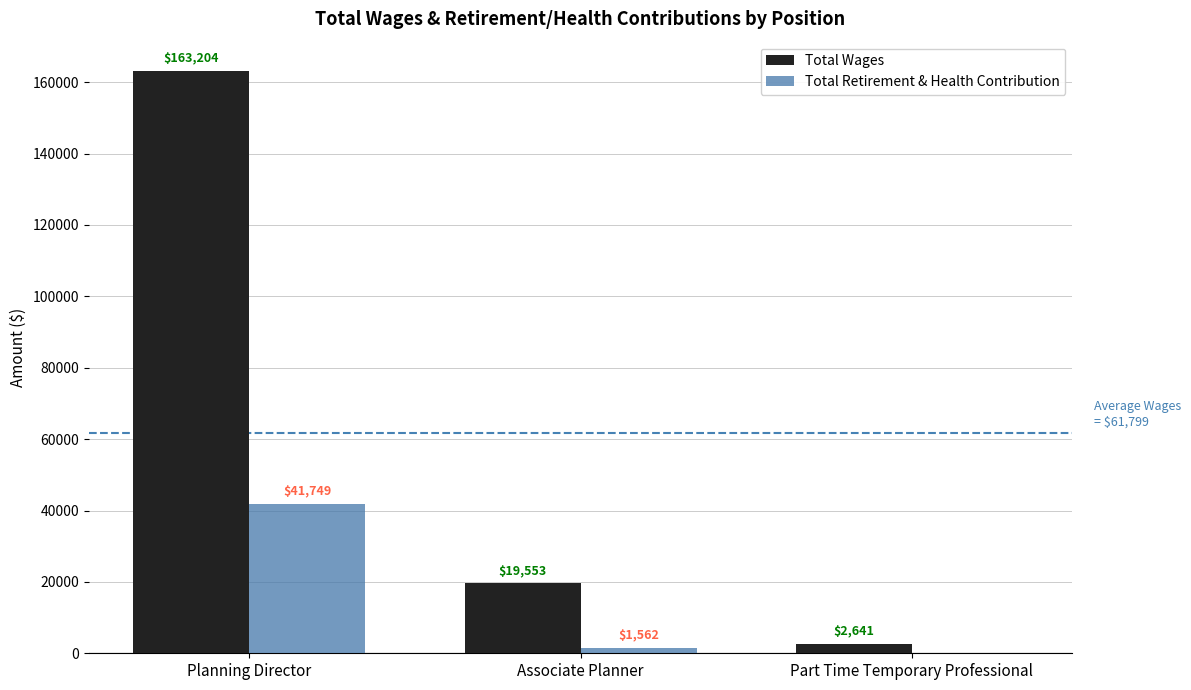

Reading left to right, what are all the values shown in this chart?

Total Wages: 163204	19553	2641
Total Retirement & Health Contribution: 41749	1562	0